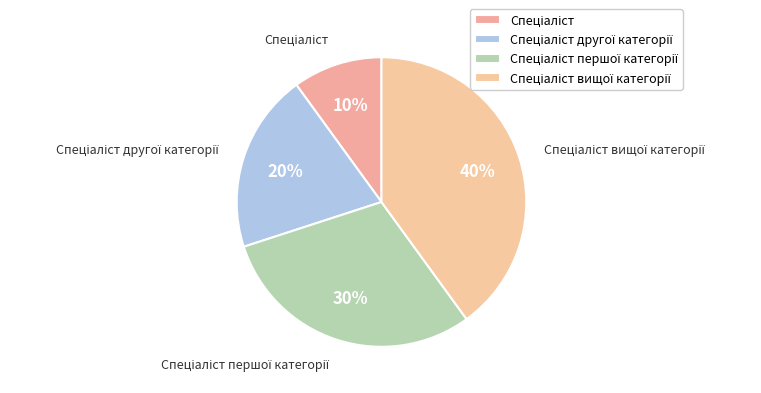

Count the number of slices in the pie.

4